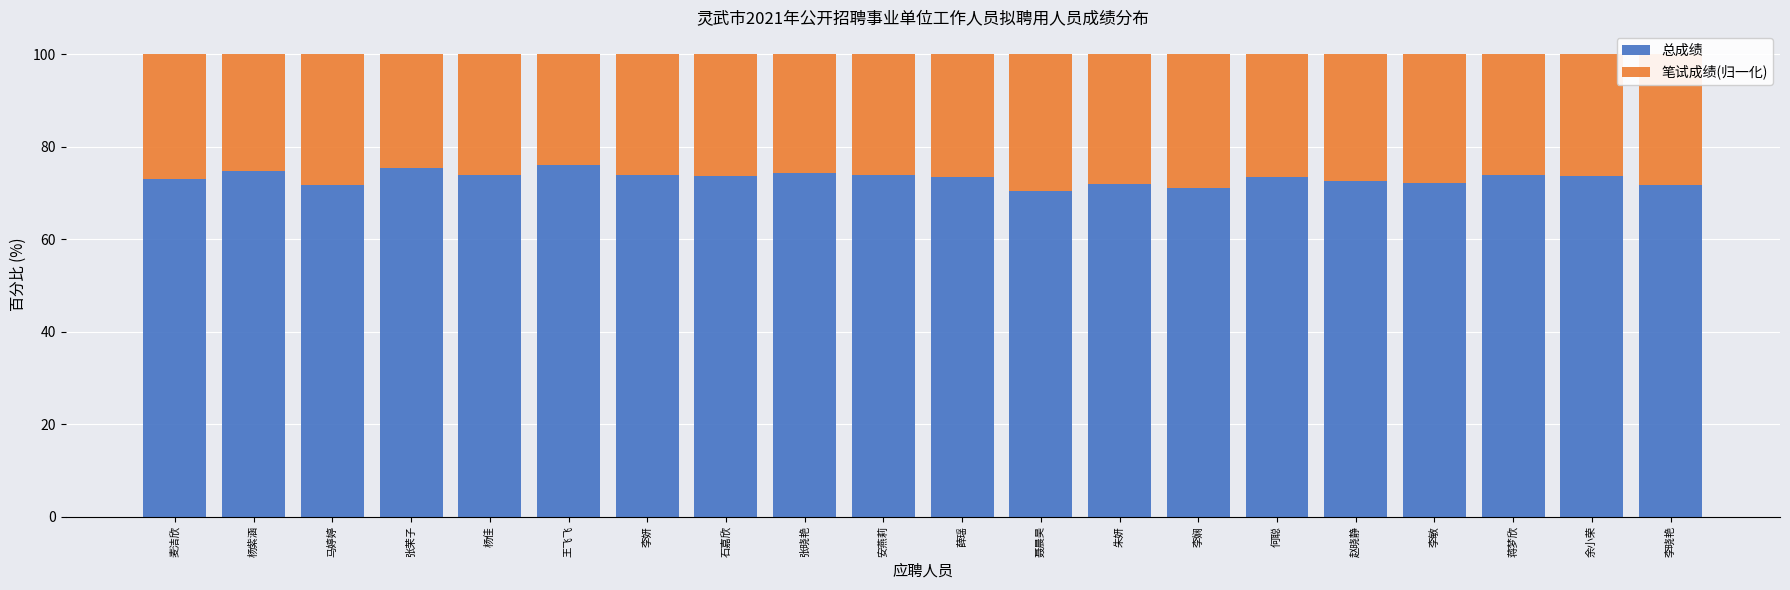

What is the average value of the 总成绩 series?

73.3